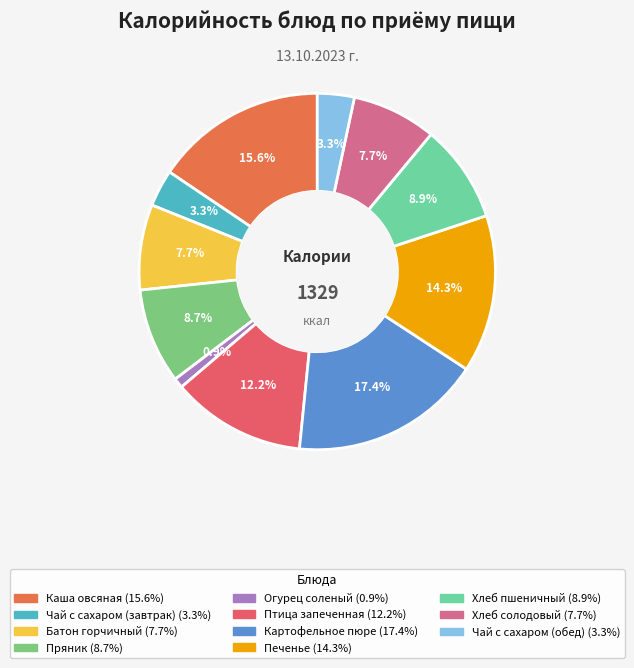

Is it true that Картофельное пюре is 3% of the pie?

False